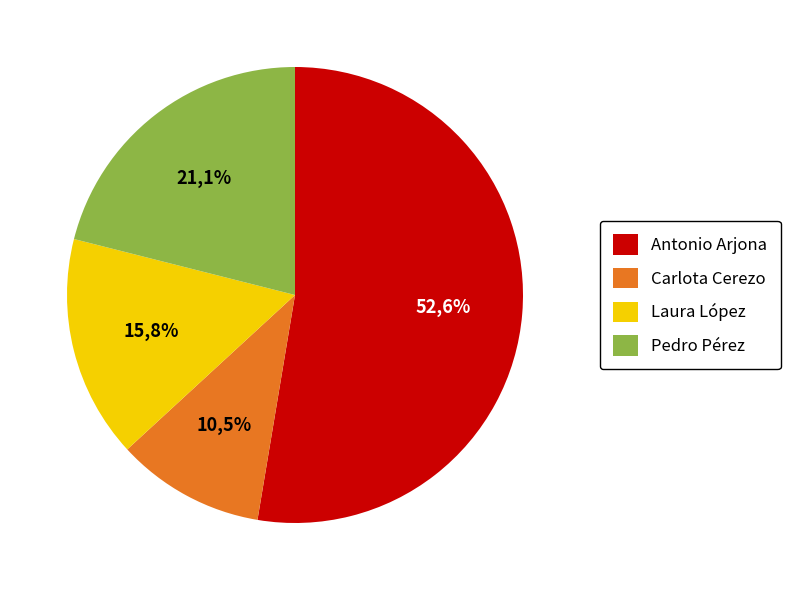

What is the change in value from Antonio Arjona to Laura López?

-3500